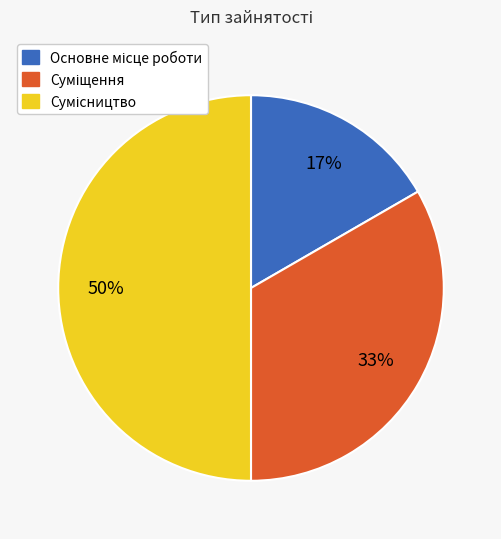

To the nearest percent, what is the difference between the largest and smallest slice percentages?

33%